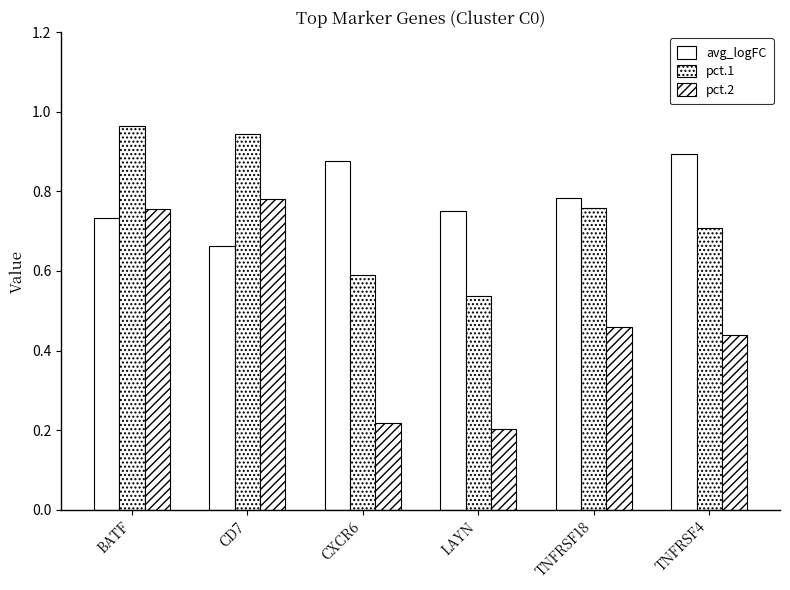

How many bars are there in each group?

3